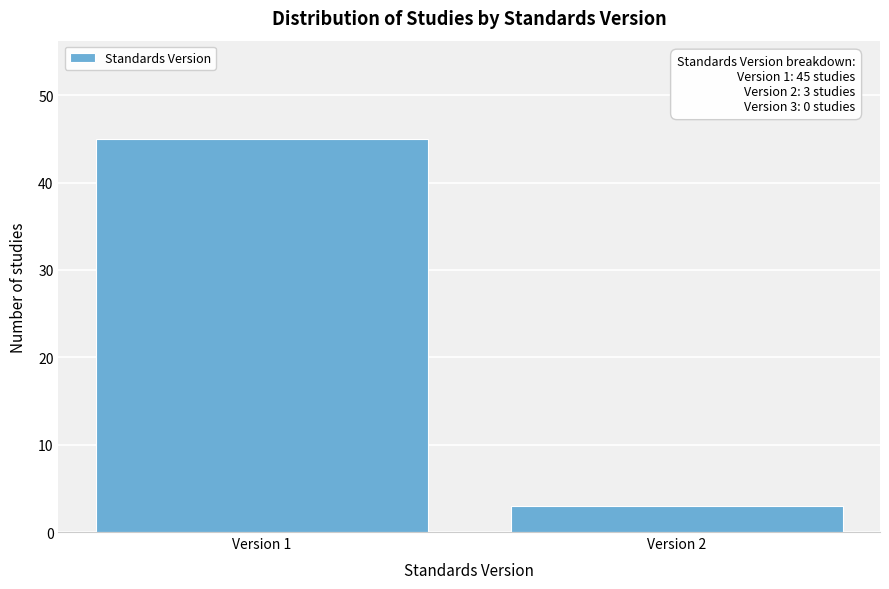

Reading right to left, extract all data points from this chart.

Version 2=3	Version 1=45